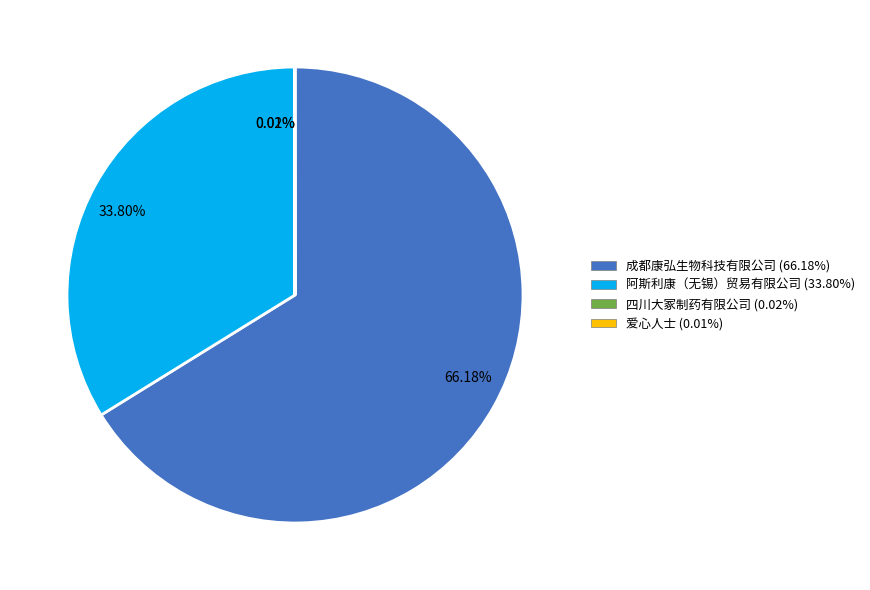

What percentage is the 成都康弘生物科技有限公司 slice, to the nearest percent?

66%